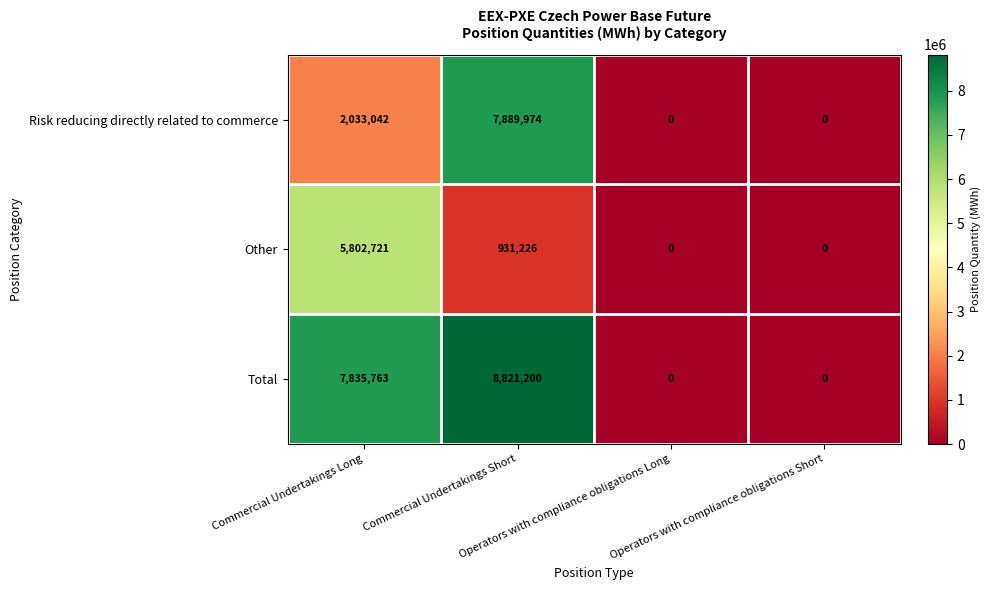

How many data points in Other are less than 931226?

2